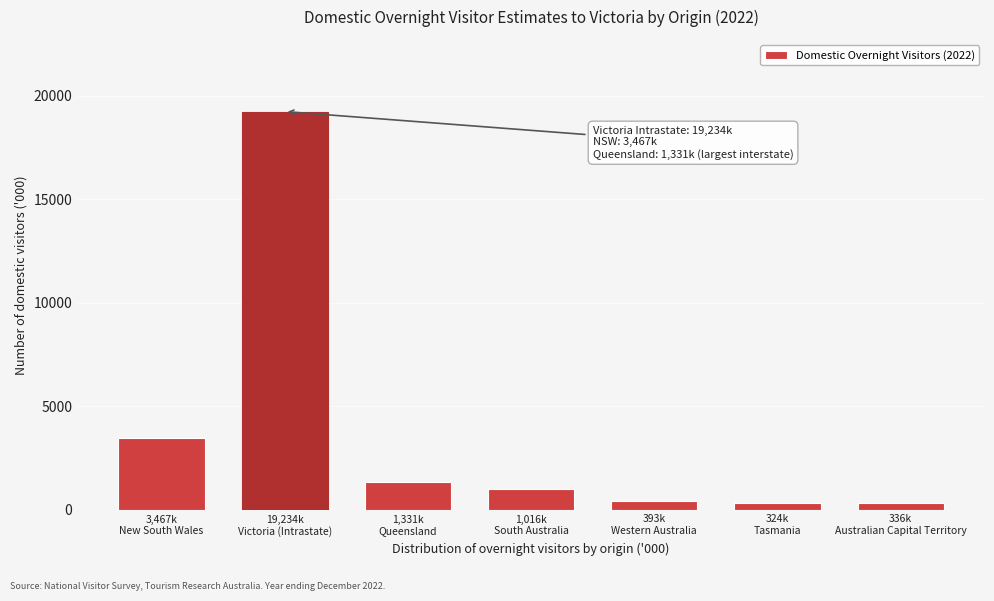

What is the value of the 3rd bar from the left?

1331